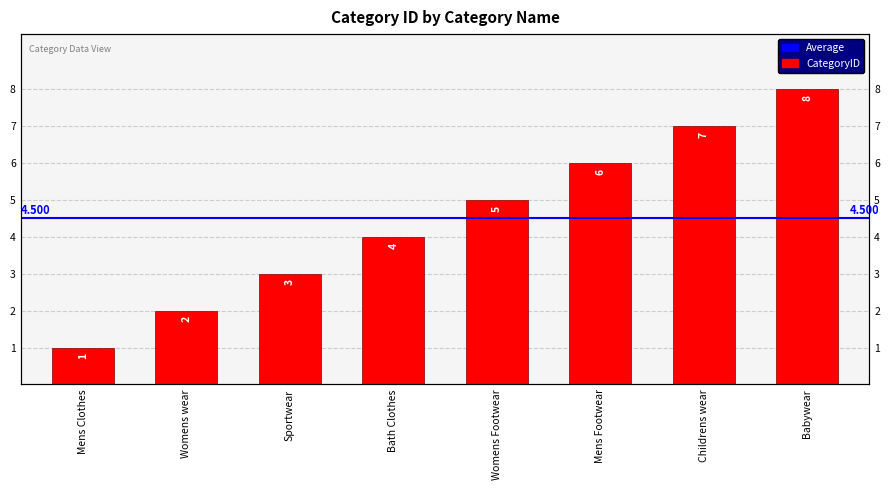

What position from the right is Mens Clothes?

8